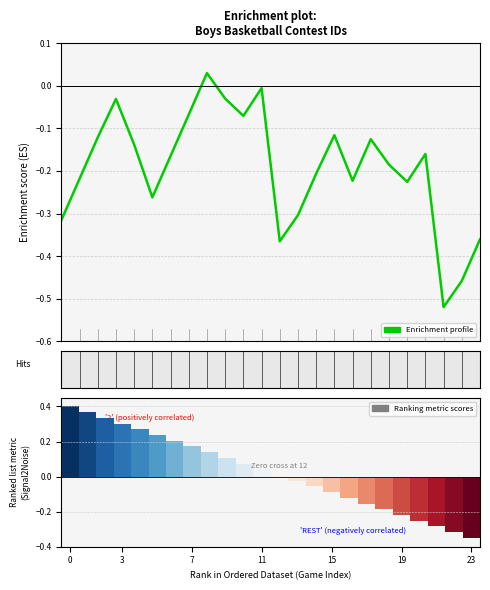

How many groups of bars are there?

24